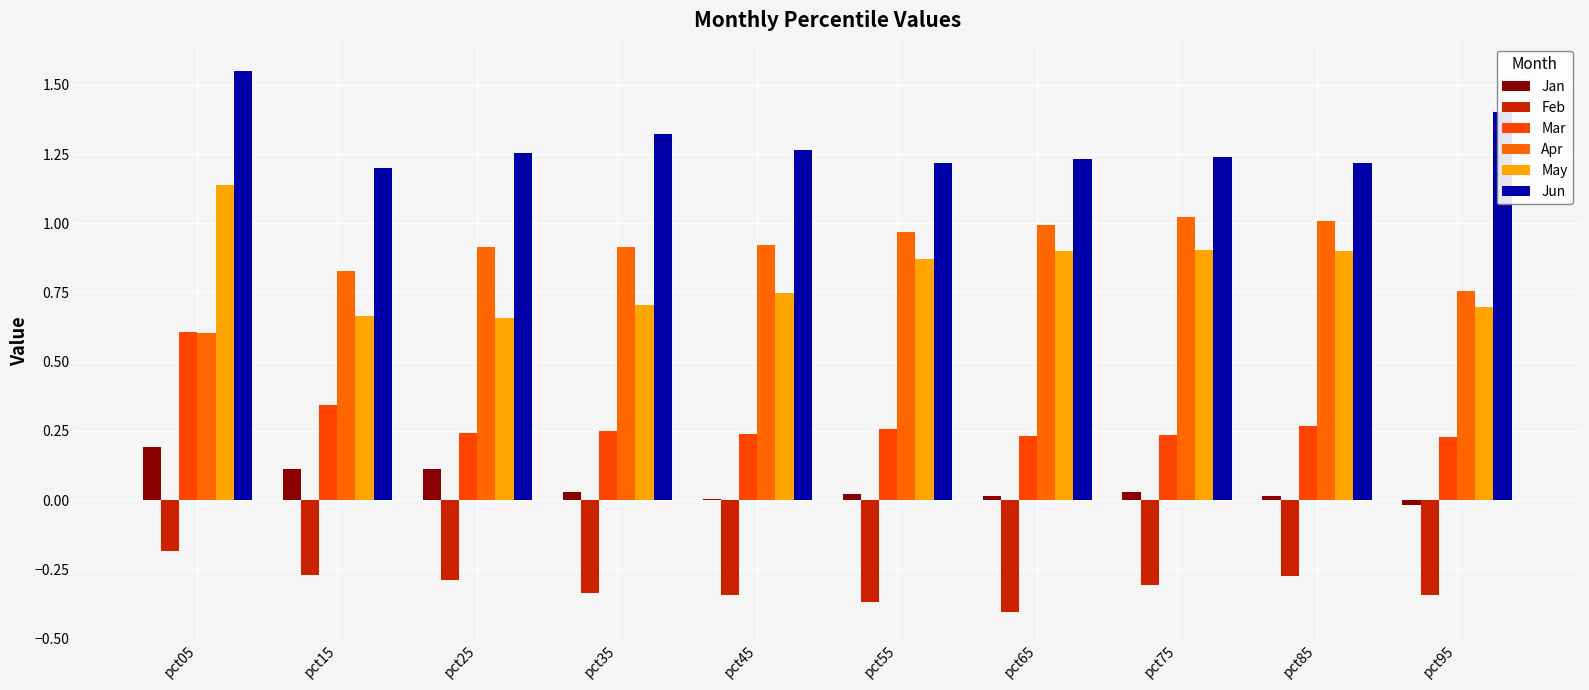

At which label does May reach its peak?

pct05